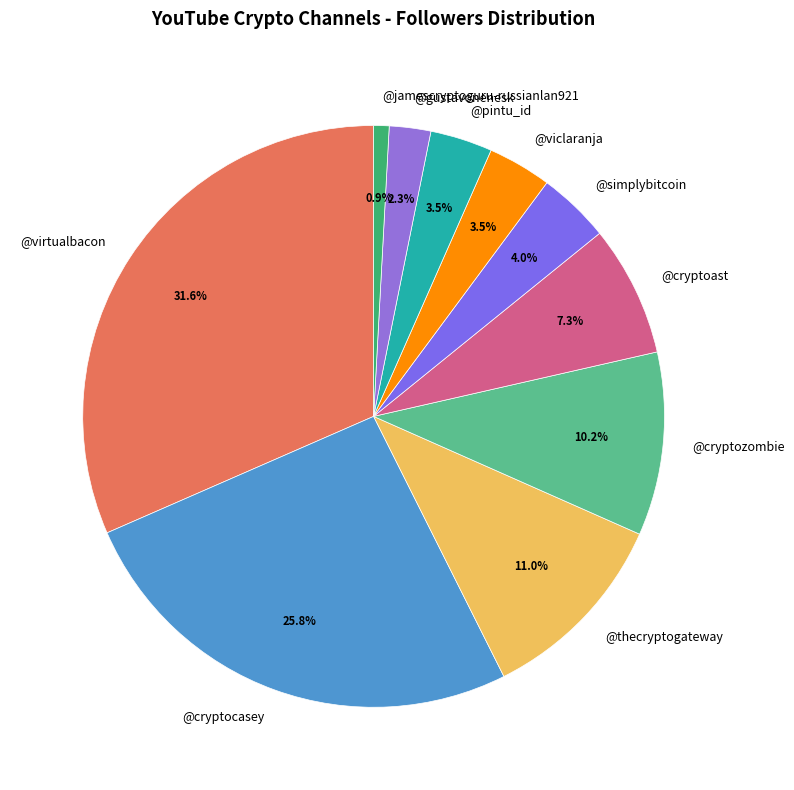

How much of the chart is everything except @gustavonenesk?

97.7%